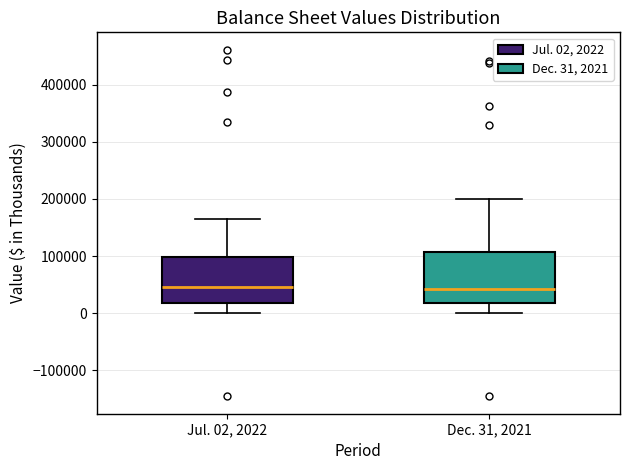

Comparing the boxes themselves (not the whiskers), which one is the tallest?

Dec. 31, 2021